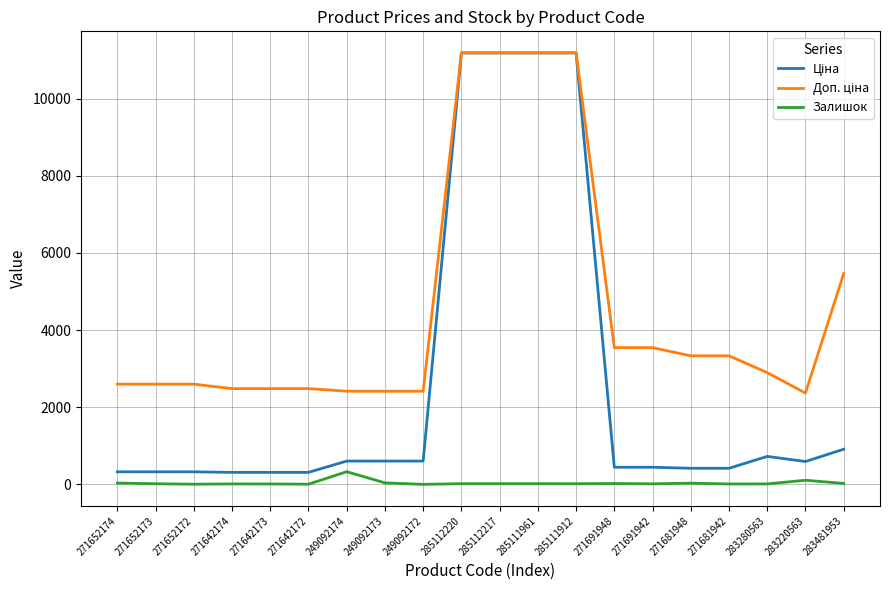

True or false: Залишок has a value of 4.0 at 271652172.

True